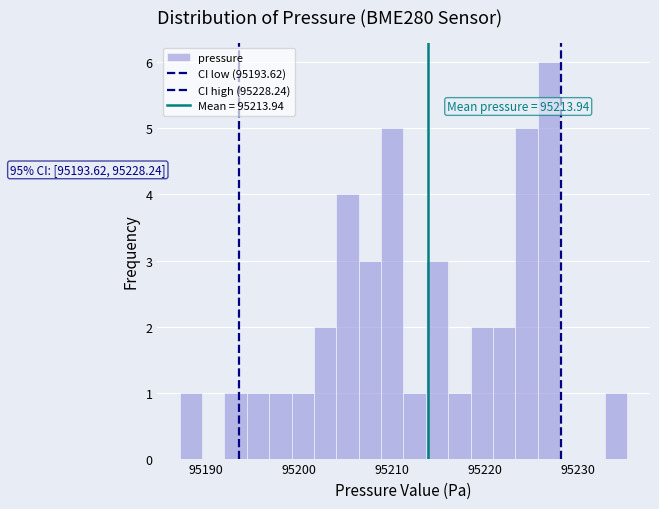

Read against the x-axis, roughly where is the centre of the tallest bar?

95227